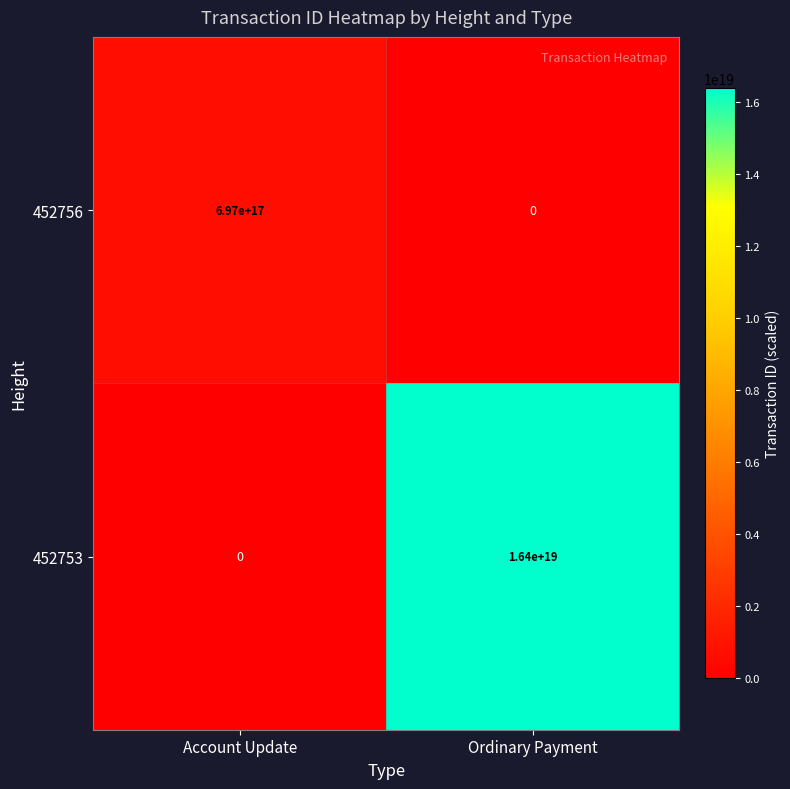

Which category has the highest value across all series?

Ordinary Payment